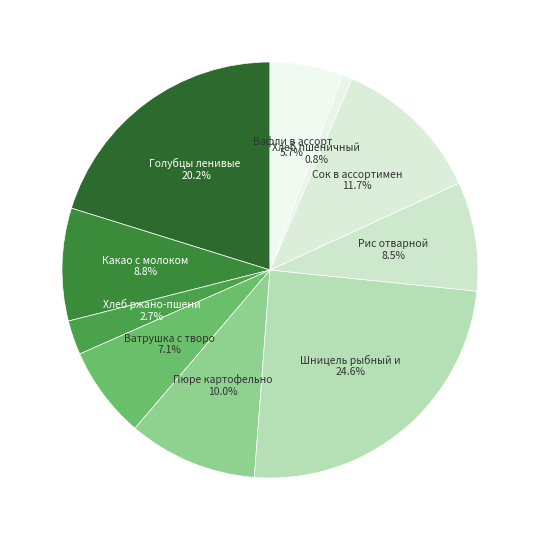

How many slices are in this pie chart?

10